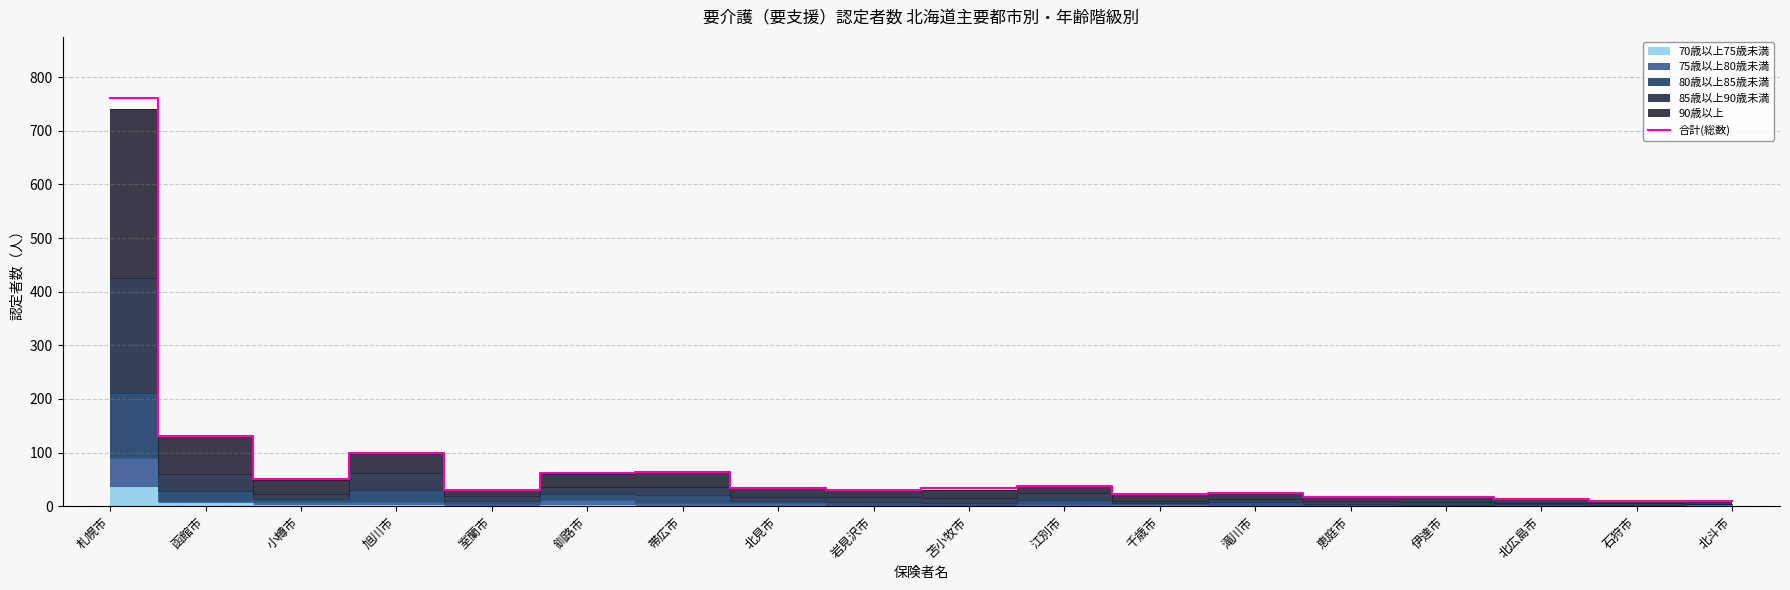

List the labels in order of value, smallest first.

北斗市, 石狩市, 北広島市, 恵庭市, 伊達市, 千歳市, 滝川市, 室蘭市, 岩見沢市, 苫小牧市, 北見市, 江別市, 小樽市, 釧路市, 帯広市, 旭川市, 函館市, 札幌市